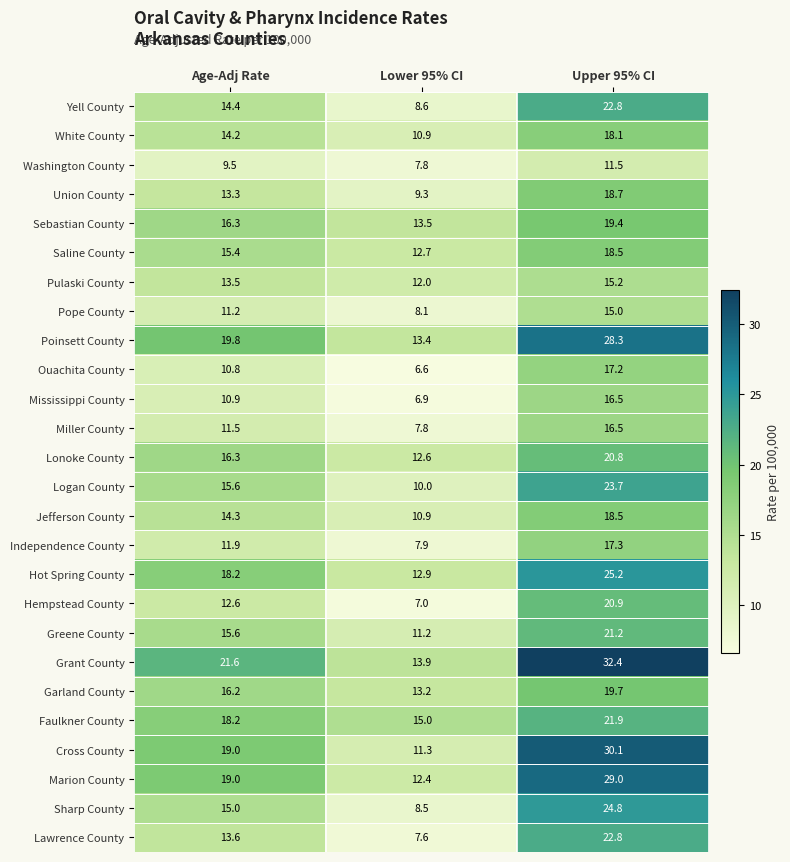

List the labels in order of Pulaski County value, largest first.

Upper 95% CI, Age-Adj Rate, Lower 95% CI